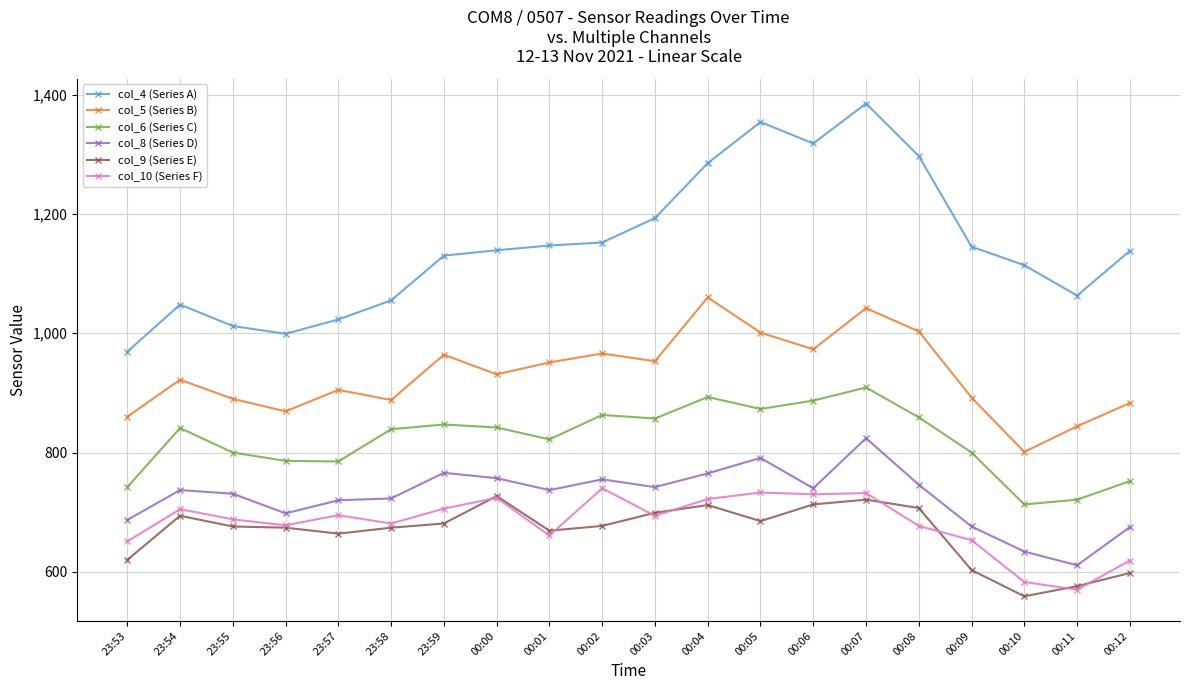

Rank the series at 00:01 from lowest to highest value.

col_10 (Series F), col_9 (Series E), col_8 (Series D), col_6 (Series C), col_5 (Series B), col_4 (Series A)